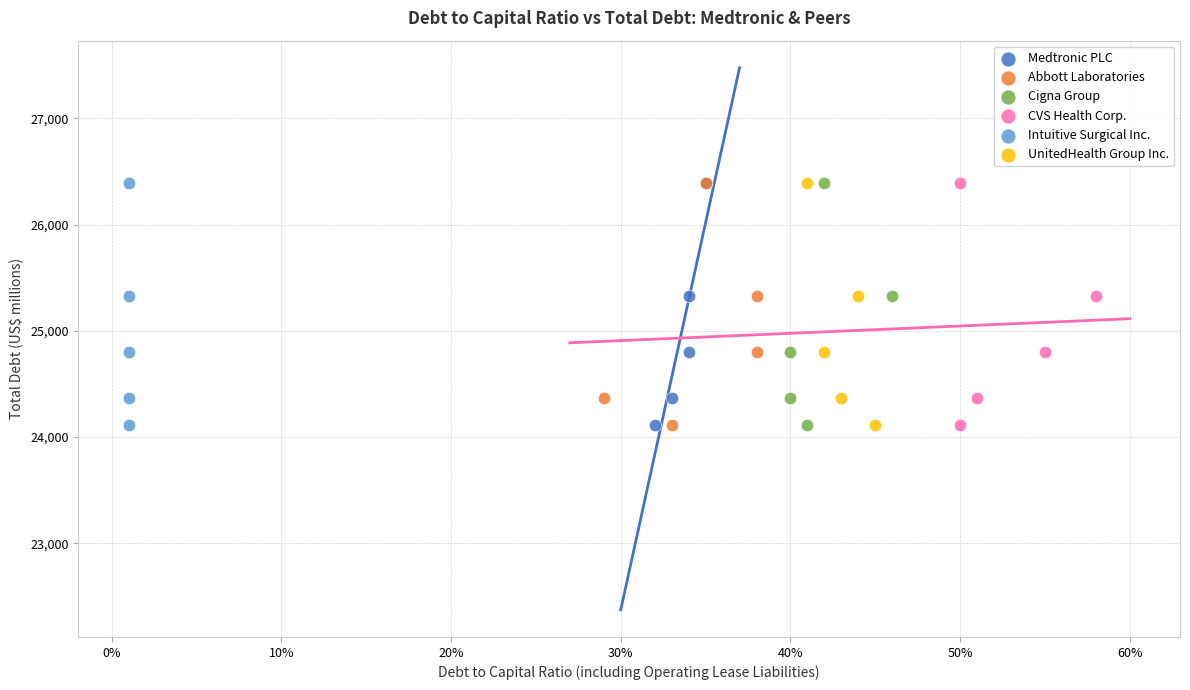

What are all the series names shown in the legend?

Medtronic PLC, Abbott Laboratories, Cigna Group, CVS Health Corp., Intuitive Surgical Inc., UnitedHealth Group Inc.